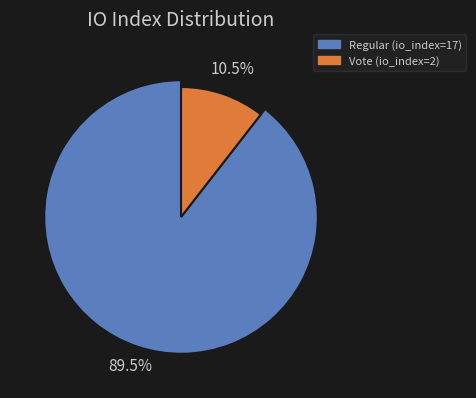

Is it true that Regular (io_index=17) is 82% of the pie?

False